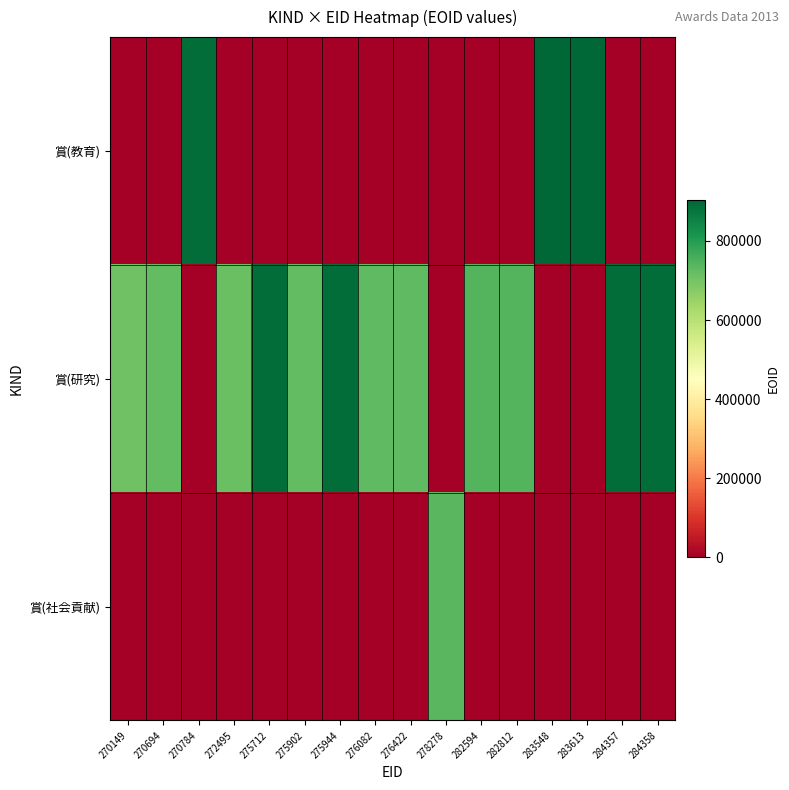

Which has a higher value, 283548 or 276082?

283548